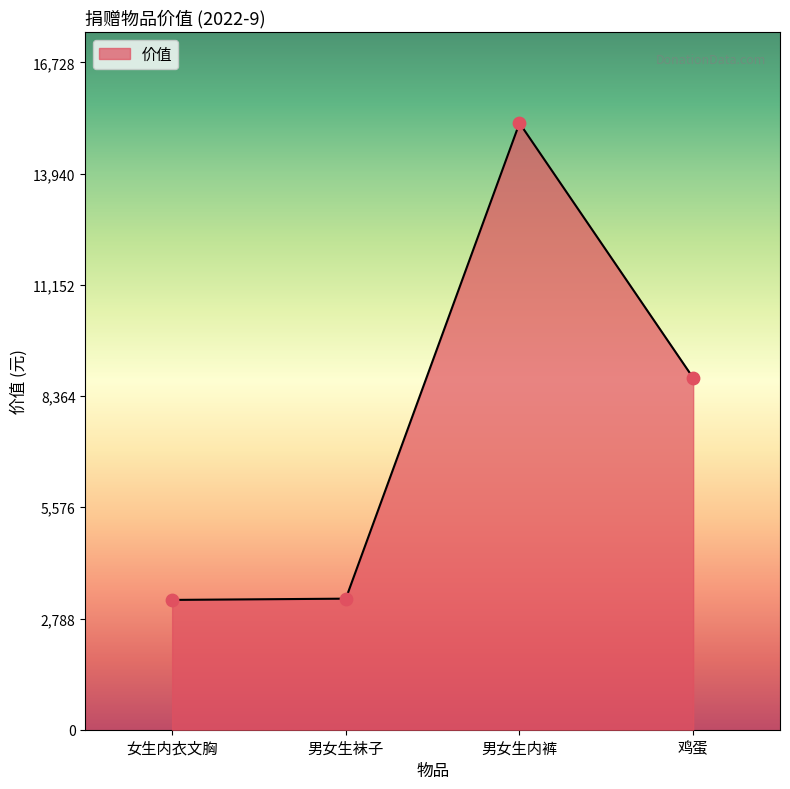

Between 女生内衣文胸 and 鸡蛋, which is larger?

鸡蛋